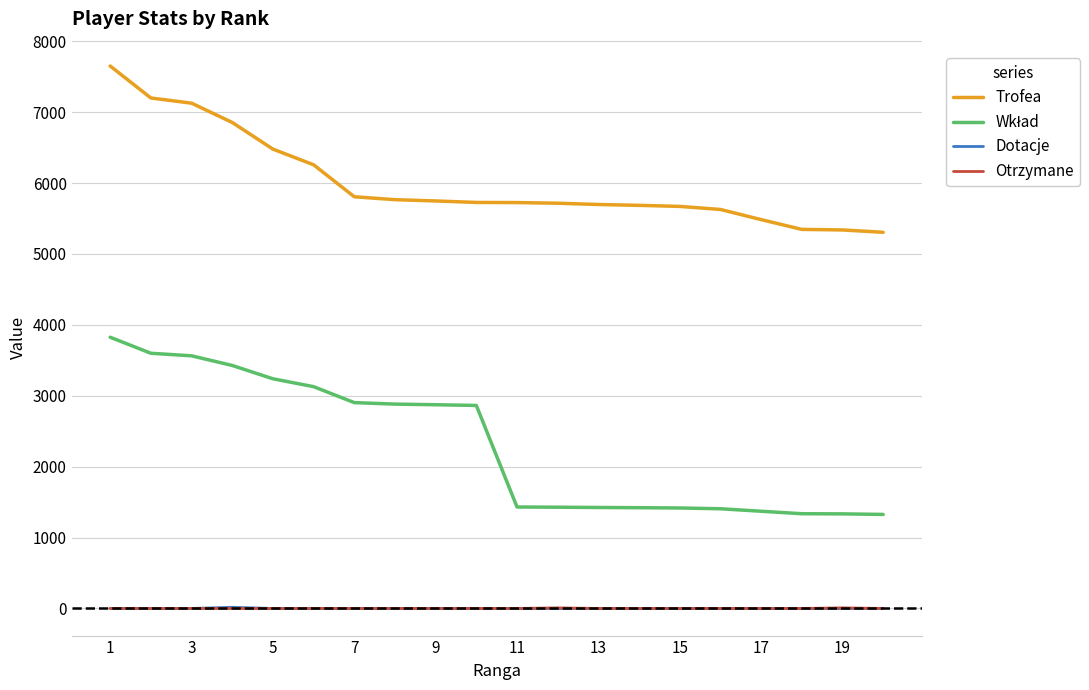

Which series has the largest total across all categories?

Trofea